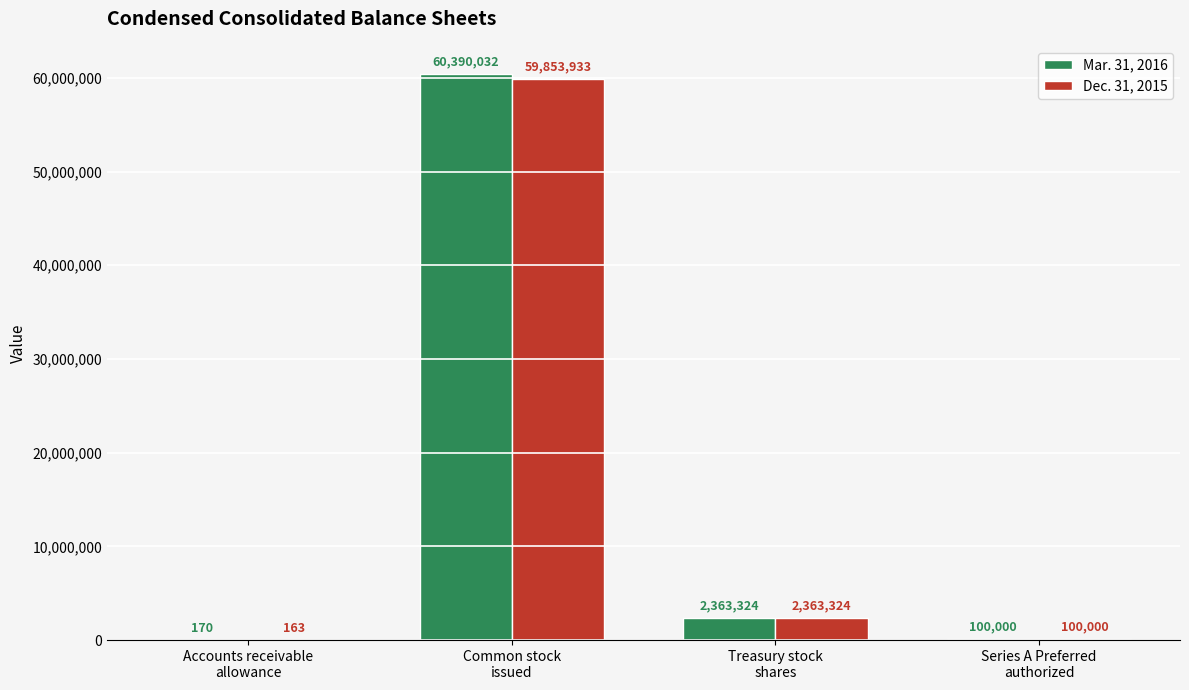

Is the value of Dec. 31, 2015 at Treasury stock
shares greater than the value of Mar. 31, 2016 at Series A Preferred
authorized?

Yes